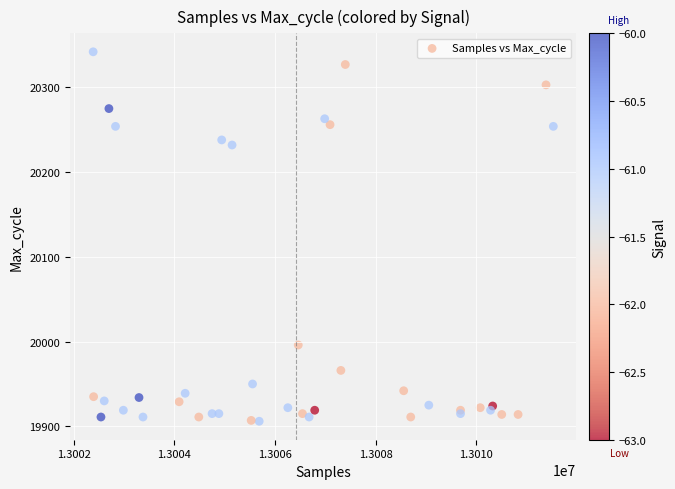

What Y value in the scatter plot is closest to 20124?

20232